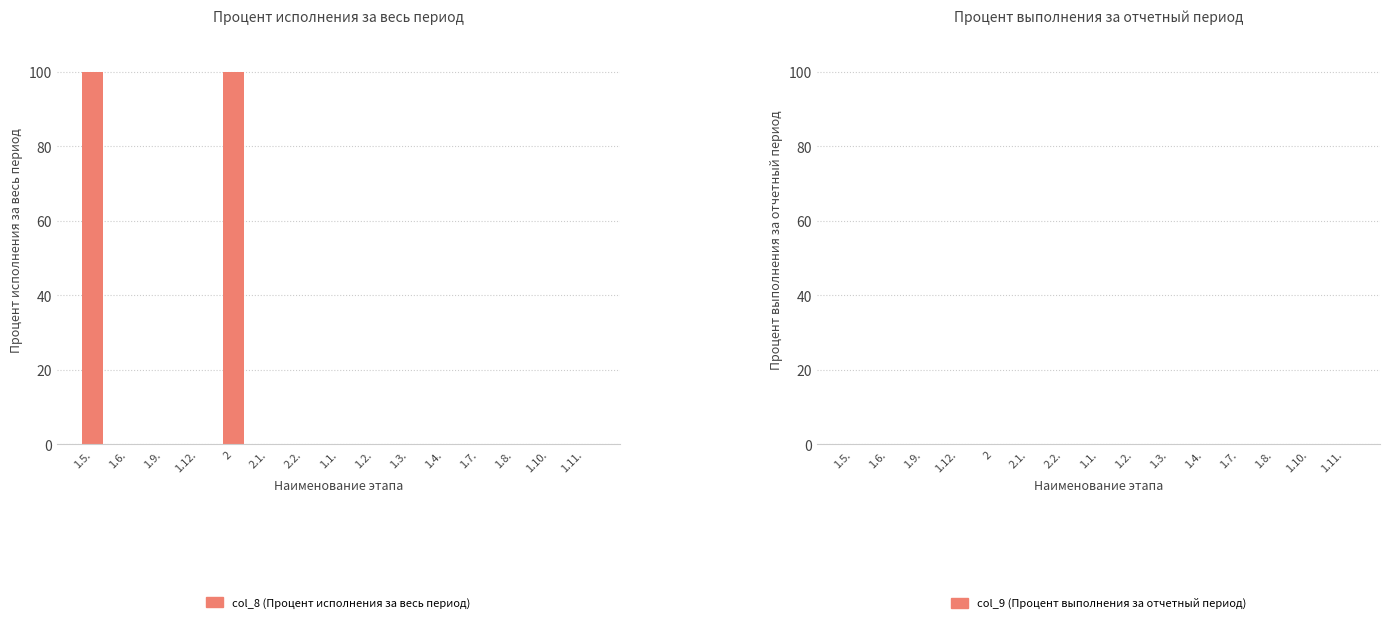

Is it true that the value at 2.1. is -47?

False